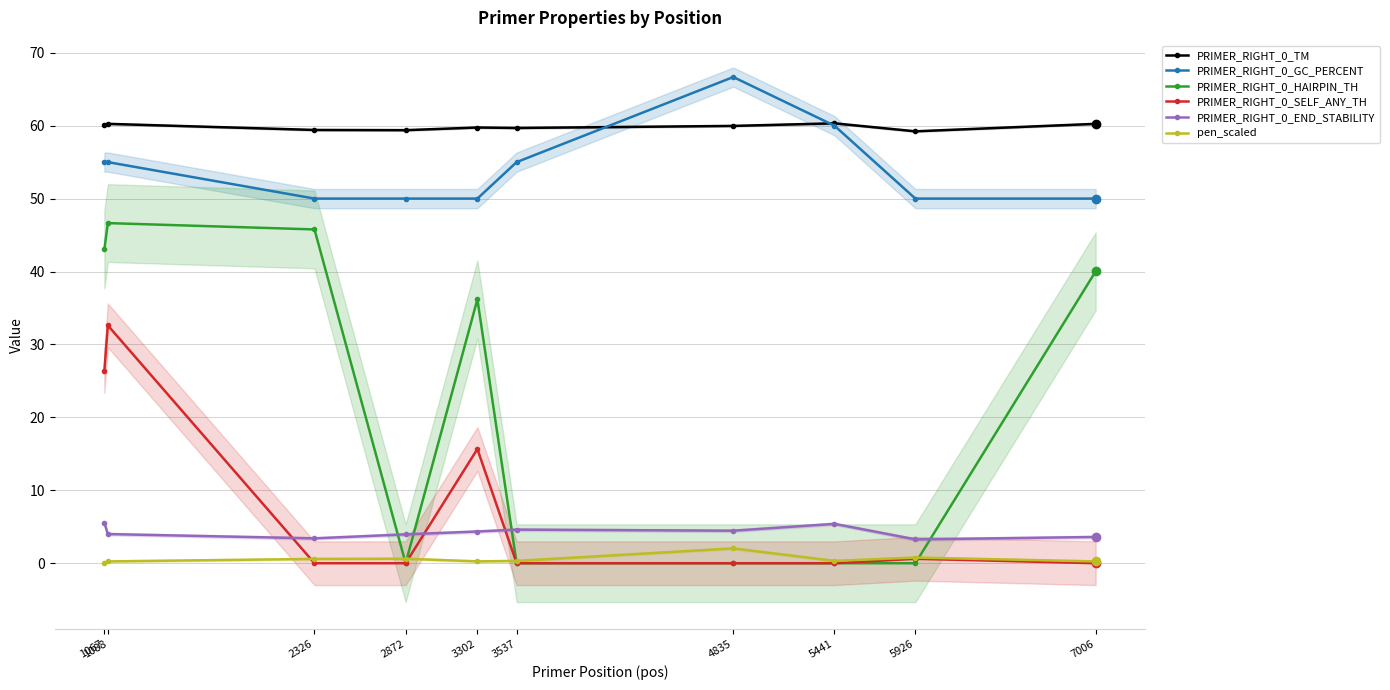

Which series ends up on top after the final intersection of PRIMER_RIGHT_0_END_STABILITY and PRIMER_RIGHT_0_SELF_ANY_TH?

PRIMER_RIGHT_0_END_STABILITY